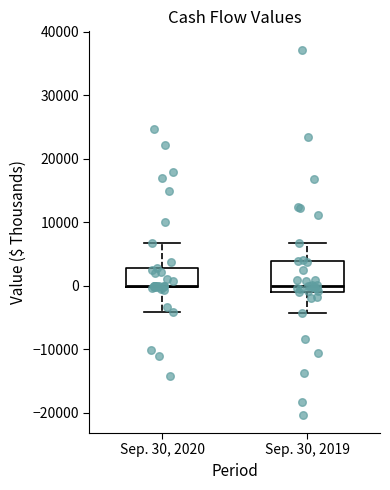

Where is the upper edge of the box for Sep. 30, 2019 on the y-axis? The values are not printed on the chart, so give them approximately, as read against the axis.

4000